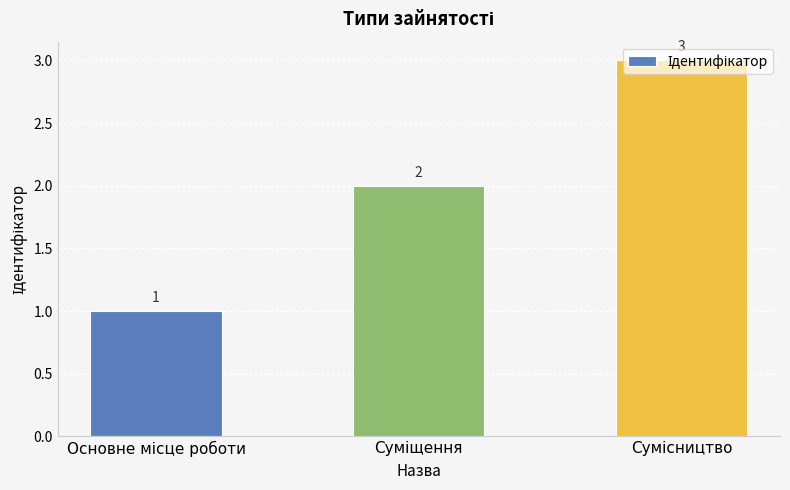

How many values are between 1 and 3?

3